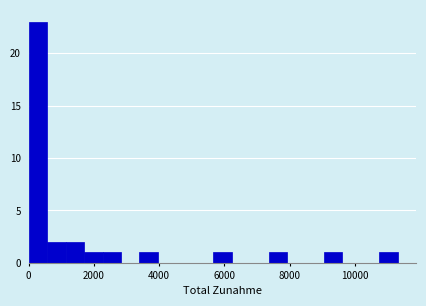

Read against the x-axis, roughly where is the centre of the tallest bar?

200